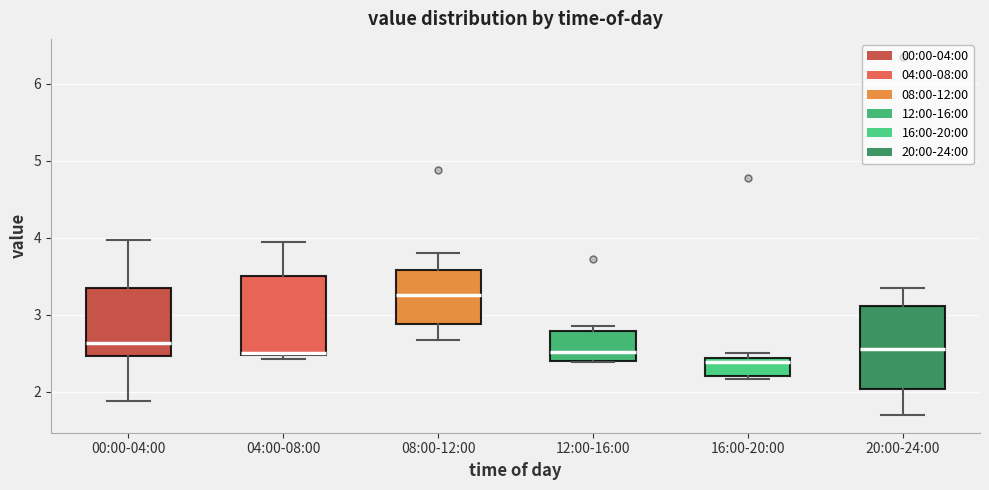

Which box's median line is the highest?

08:00-12:00